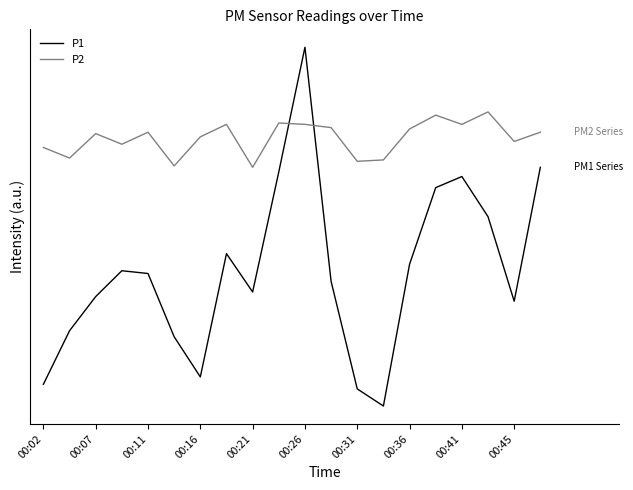

Does the chart have visible grid lines?

No